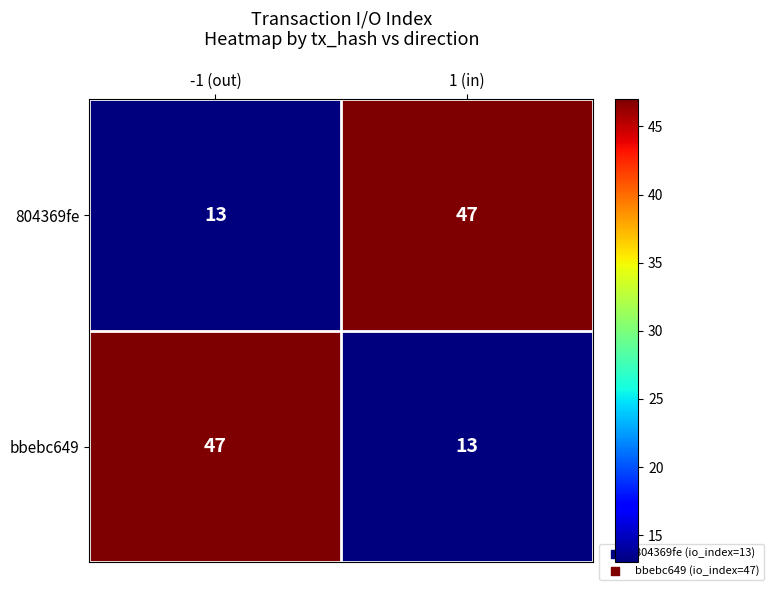

What is the highest value of the bbebc649 series?

47